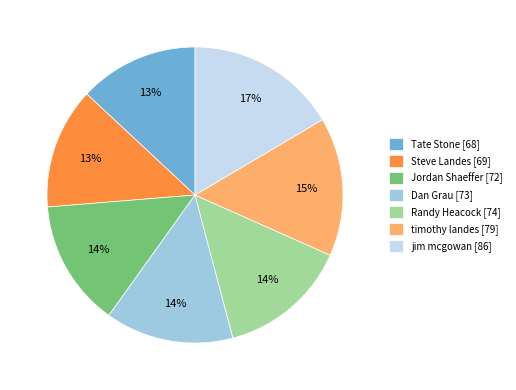

Between Tate Stone and timothy landes, which is larger?

timothy landes